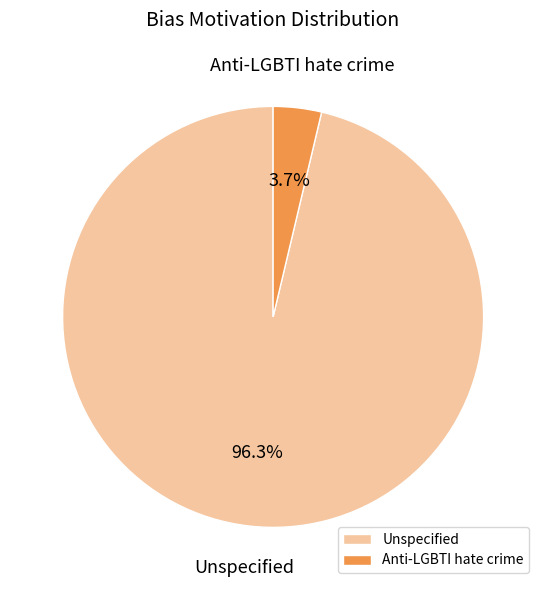

Which category has the smallest portion of the pie?

Anti-LGBTI hate crime